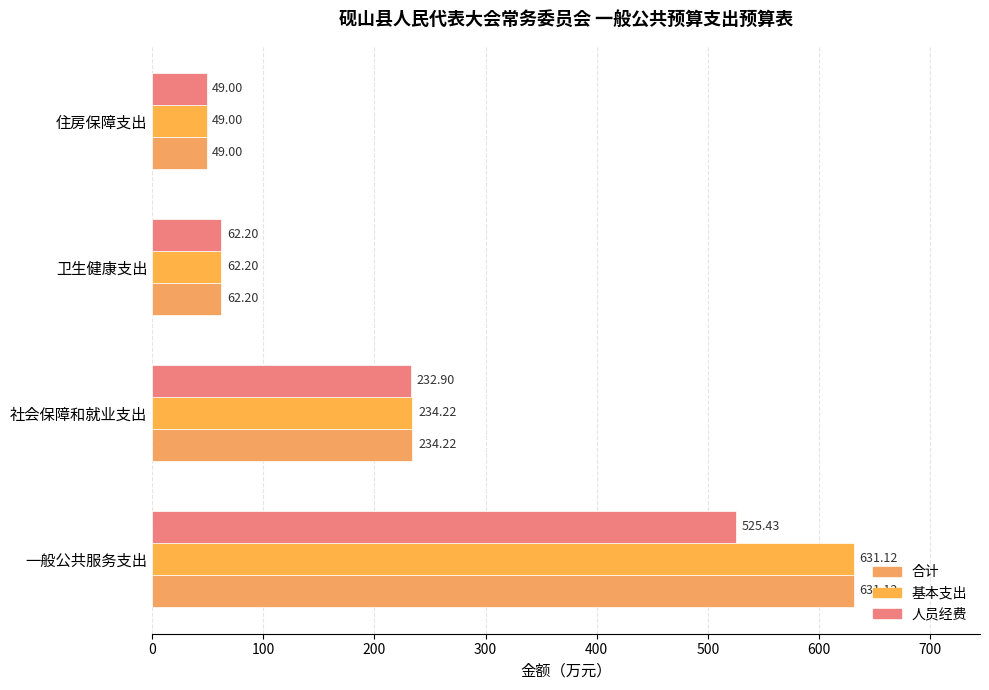

Reading left to right, extract all data points from this chart.

合计: 0=631.1	100=234.2	200=62.2	300=49.0
基本支出: 0=631.1	100=234.2	200=62.2	300=49.0
人员经费: 0=525.4	100=232.9	200=62.2	300=49.0